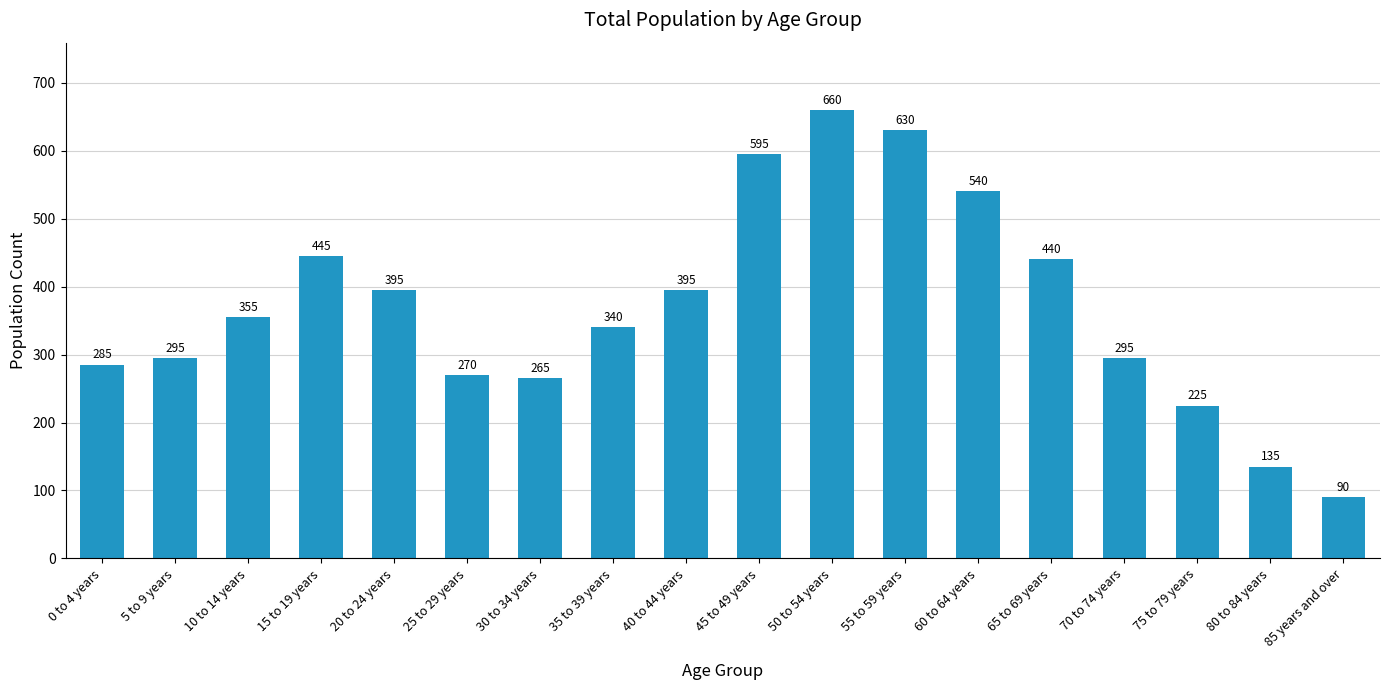

The chart shows a value of 440 at 65 to 69 years. True or false?

True